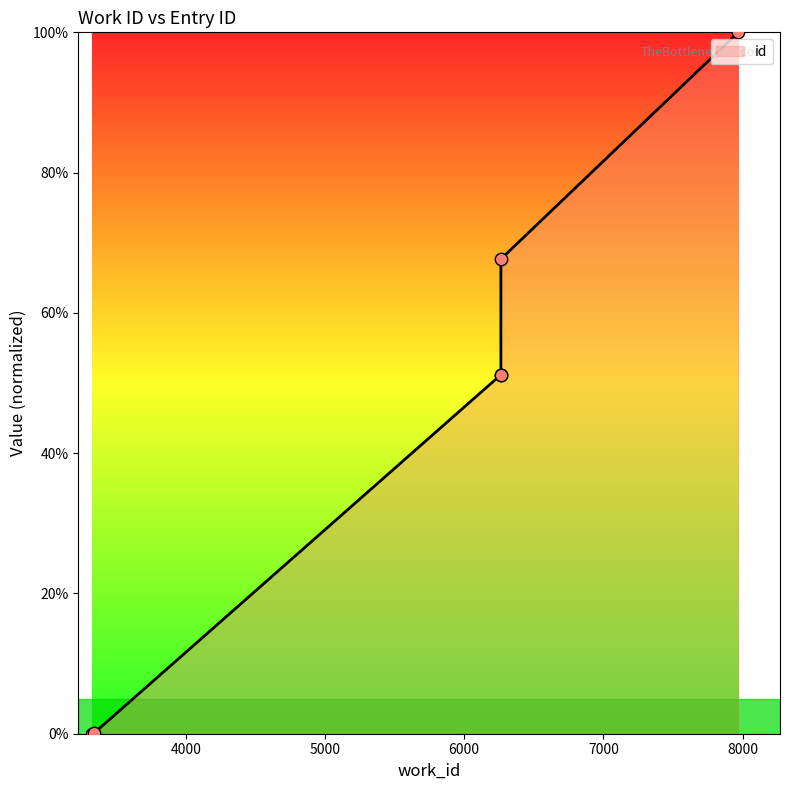

What is the change in value from 6264 to 6264?

+16.5